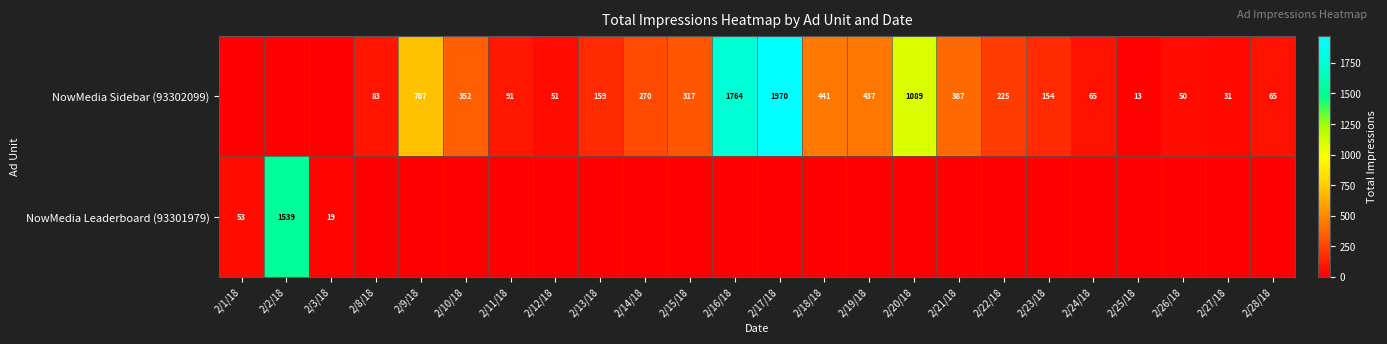

True or false: NowMedia Sidebar (93302099) has a value of 42 at 2/11/18.

False